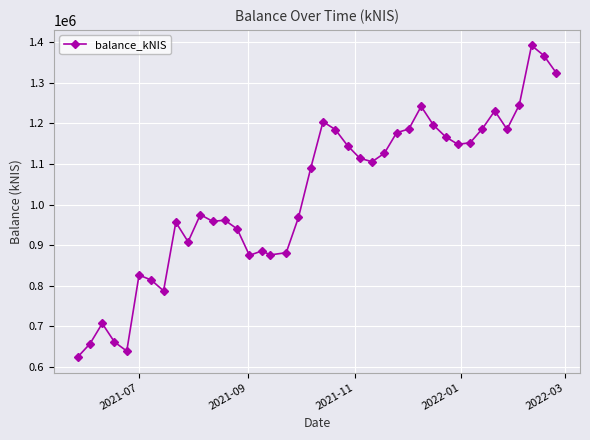

What is the sum of all values?

41068093.4